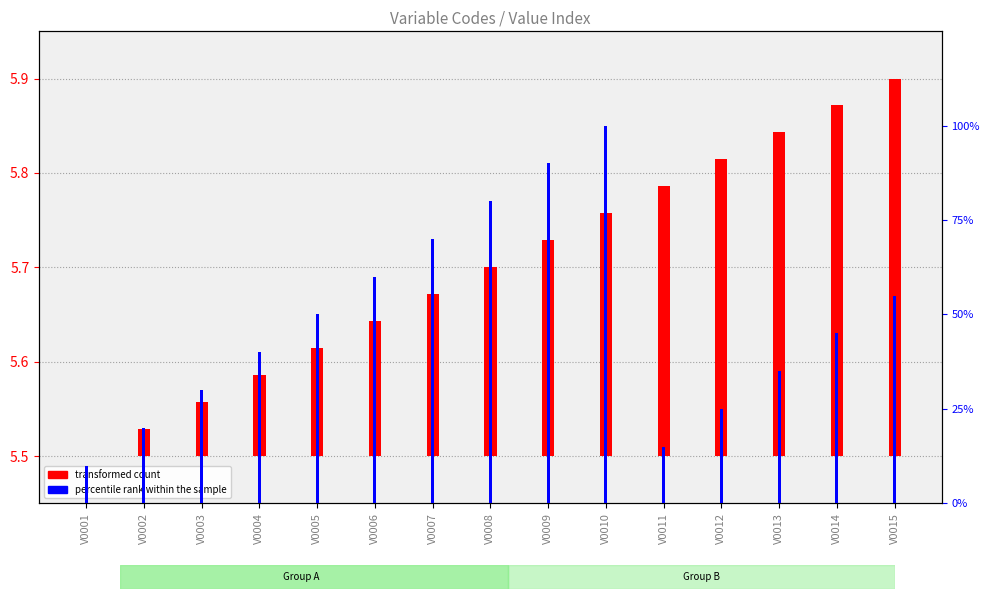

Rank the series at V0010 from lowest to highest value.

transformed count, percentile rank within the sample